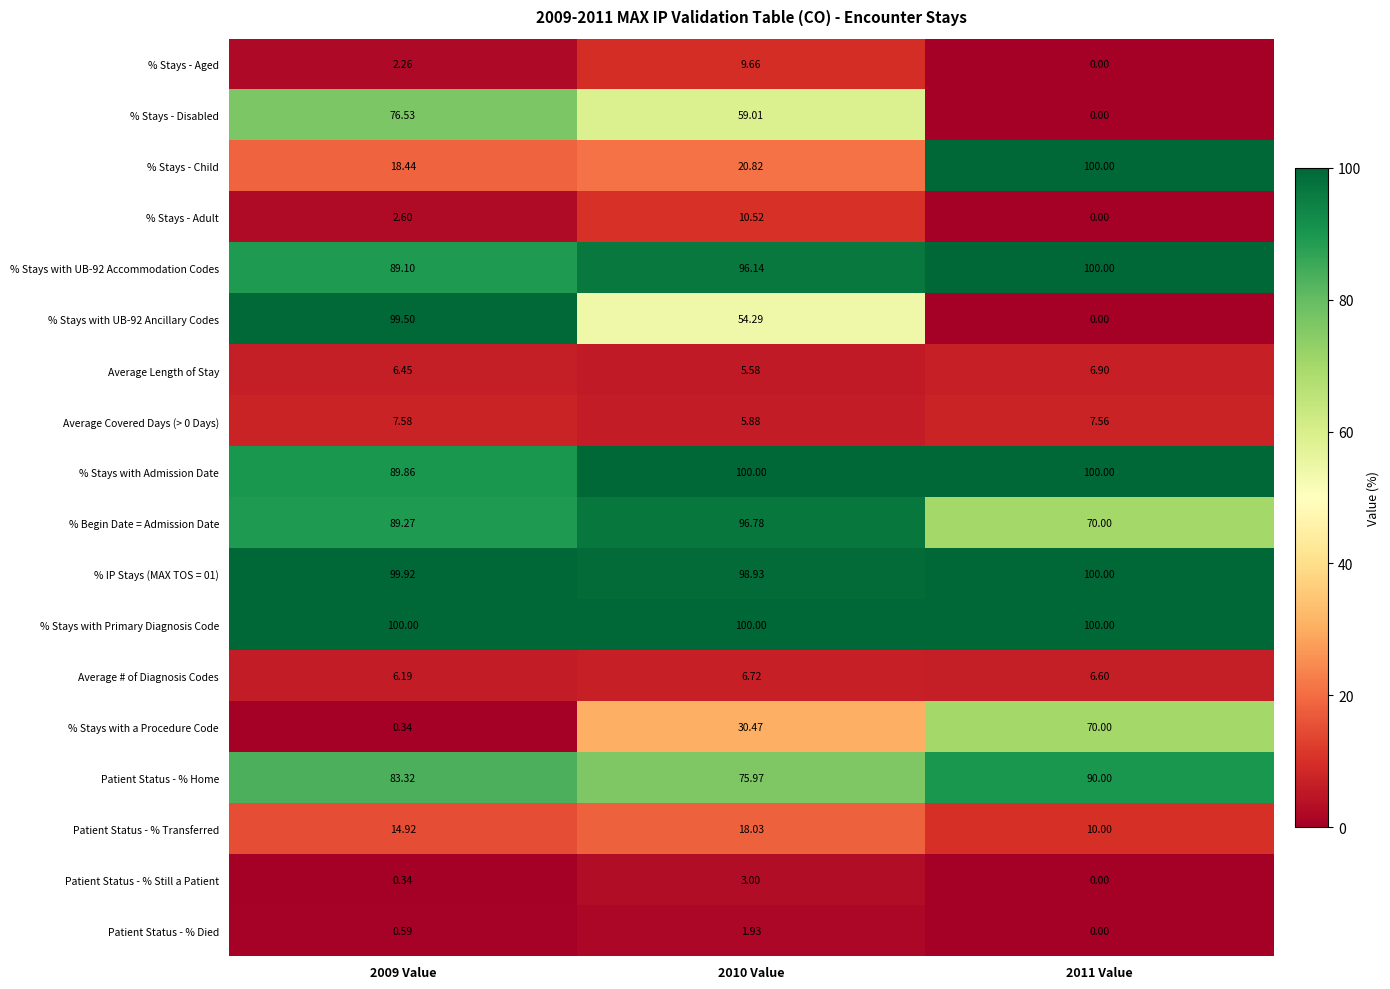

What is the spread (max minus min) of values at 2009 Value?

99.7